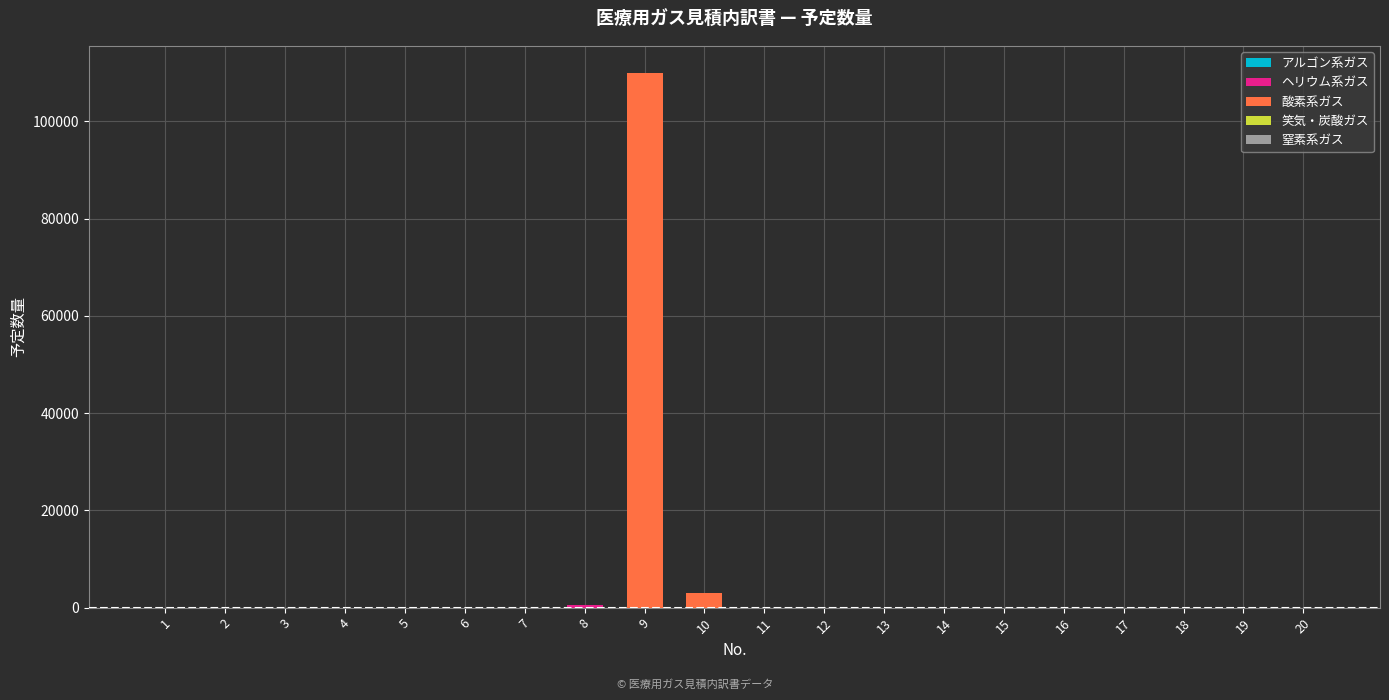

Reading left to right, extract all data points from this chart.

1=1	2=3	3=1	4=1	5=1	6=12	7=3	8=550	9=110004	10=3108	11=4	12=1	13=1	14=1	15=8	16=10	17=1	18=8	19=1	20=22